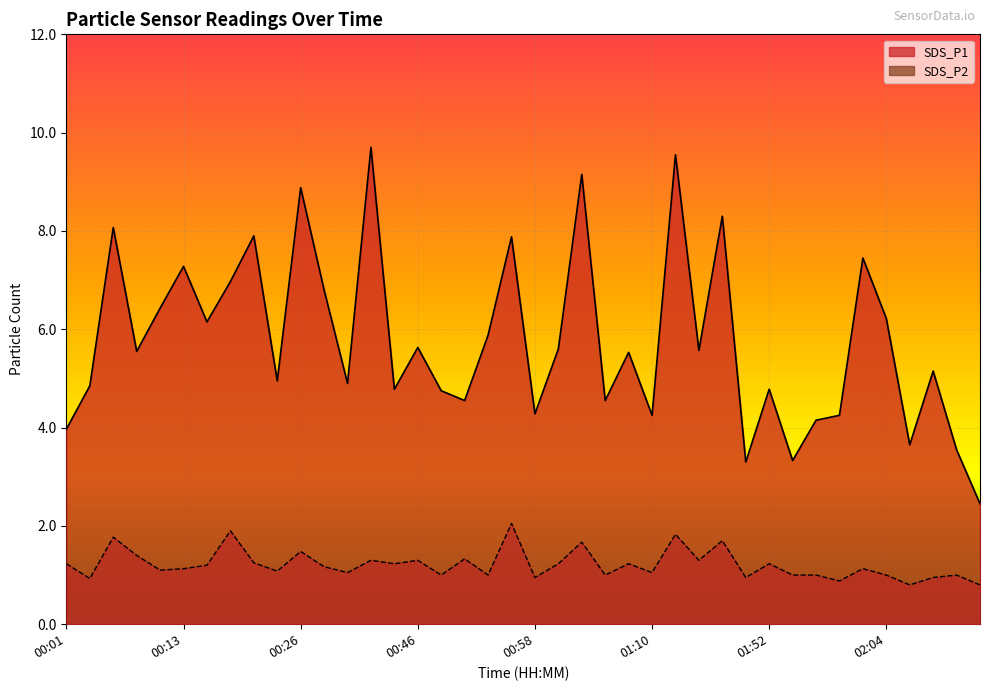

Between 00:26 and 02:04, which series saw the biggest shift?

SDS_P1